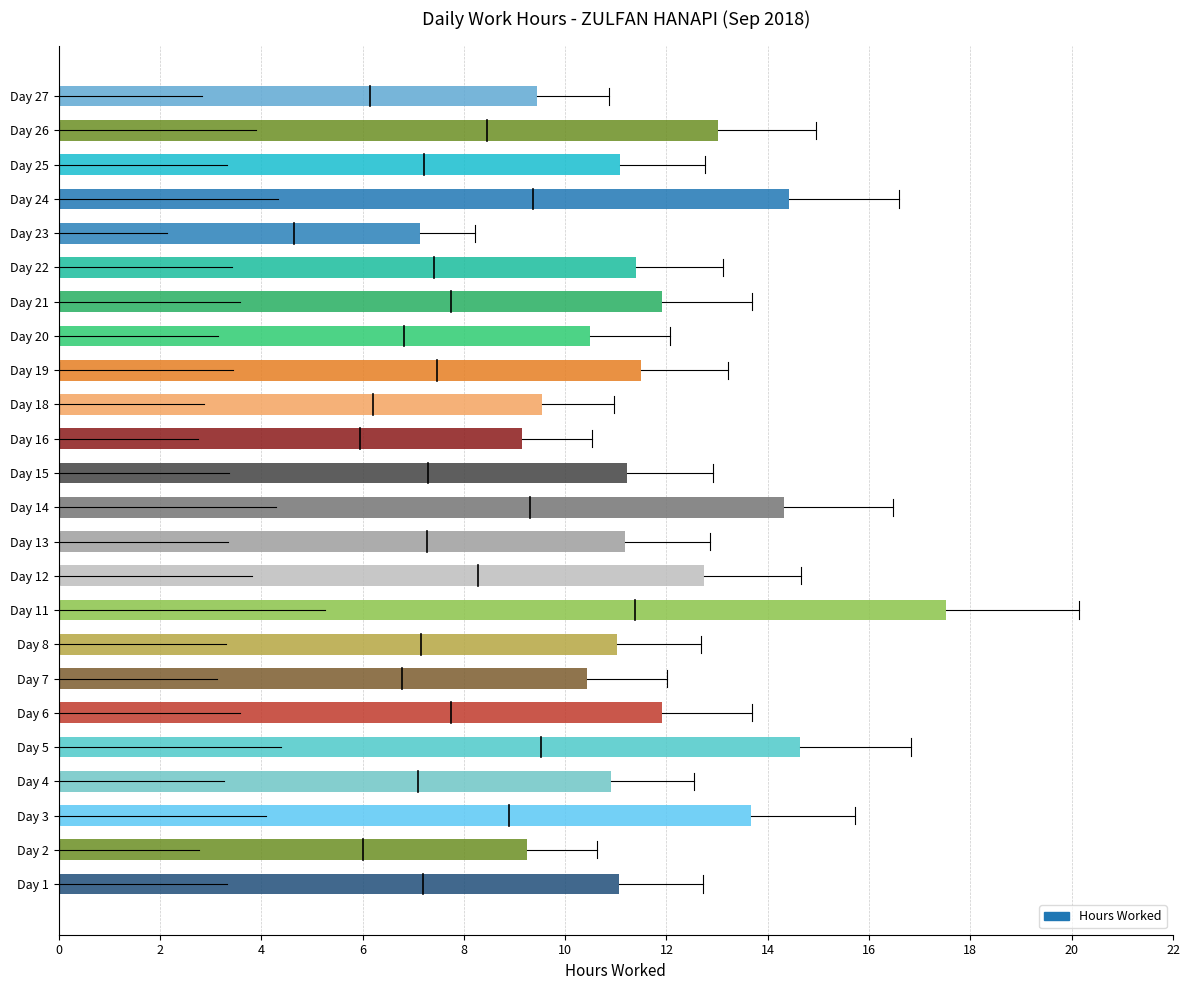

Which category has the highest value across all series?

Day 11